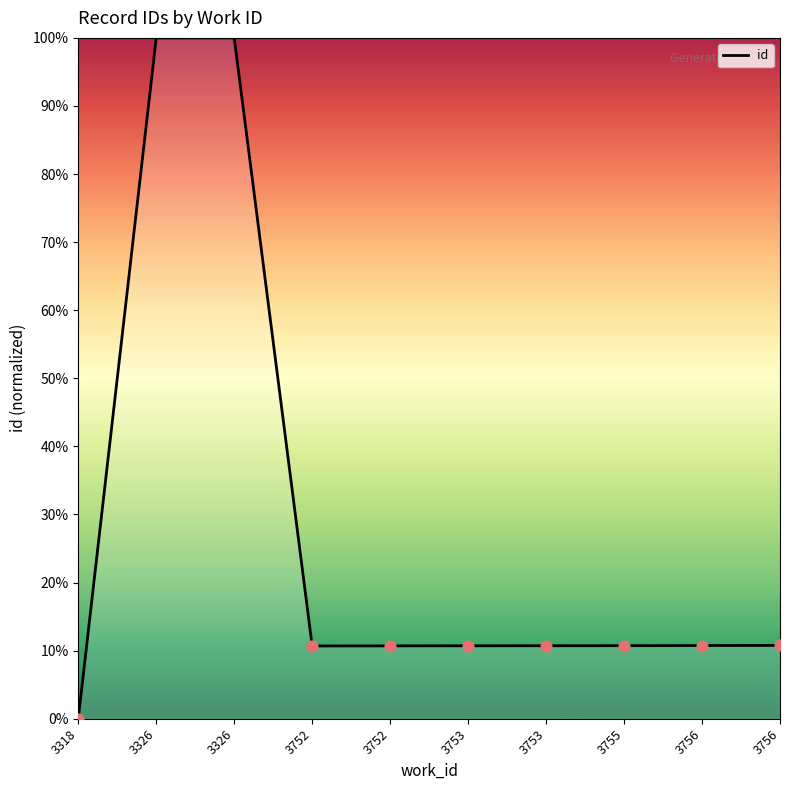

Between 3326 and 3755, which is larger?

3326